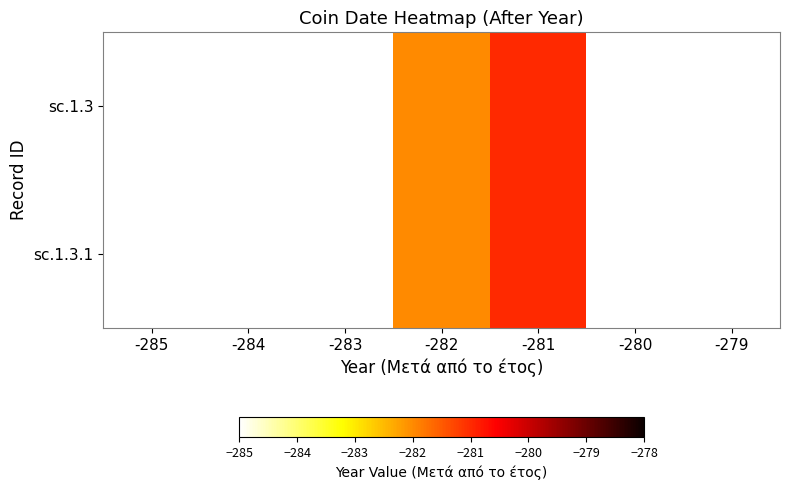

Between -284 and -285, which is larger?

-285